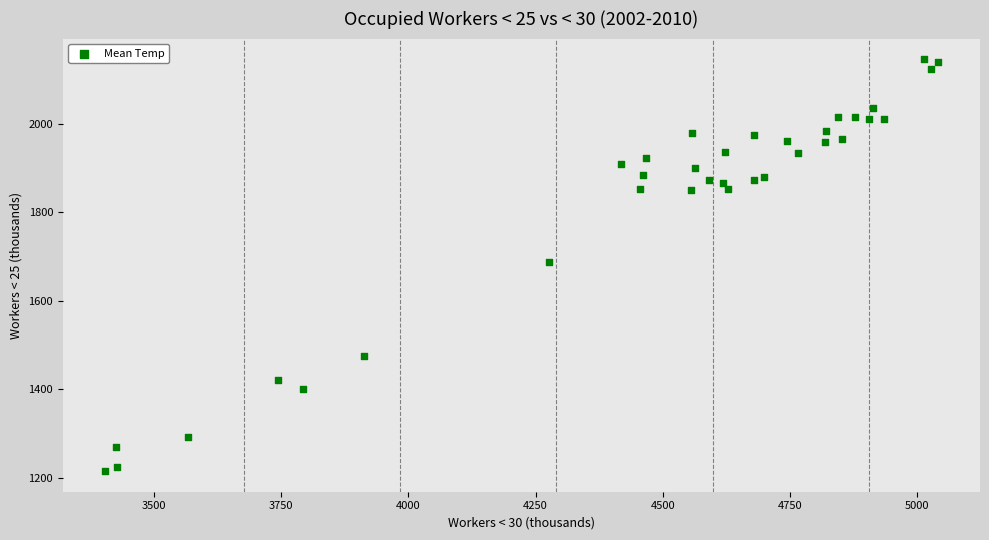

What is the range of X values (max minus min)?

1639.6